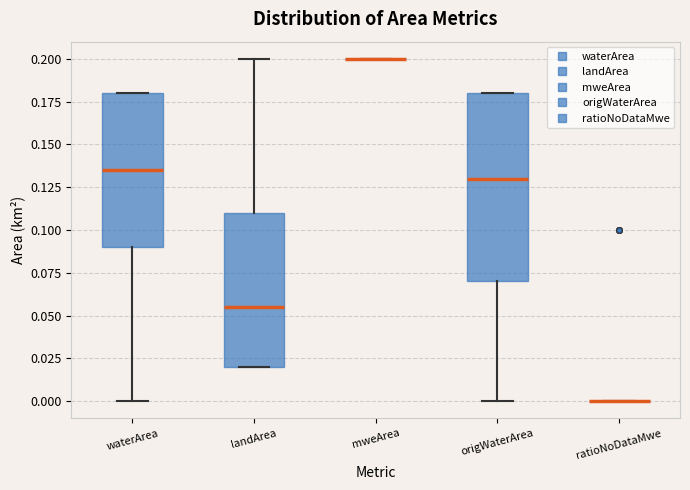

Reading left to right, read every box against the y-axis: the position of its median line, the range the box covers, and the ends of its whiskers. The values are not printed on the chart, so give them approximately, as read against the axis.

waterArea: median 0.135, box 0.090 to 0.180, whiskers 0.000 to 0.180
landArea: median 0.055, box 0.020 to 0.110, whiskers 0.020 to 0.200
mweArea: box collapsed to a line at 0.200, whiskers 0.200 to 0.200
origWaterArea: median 0.130, box 0.070 to 0.180, whiskers 0.000 to 0.180
ratioNoDataMwe: box collapsed to a line at 0.000, whiskers 0.000 to 0.000